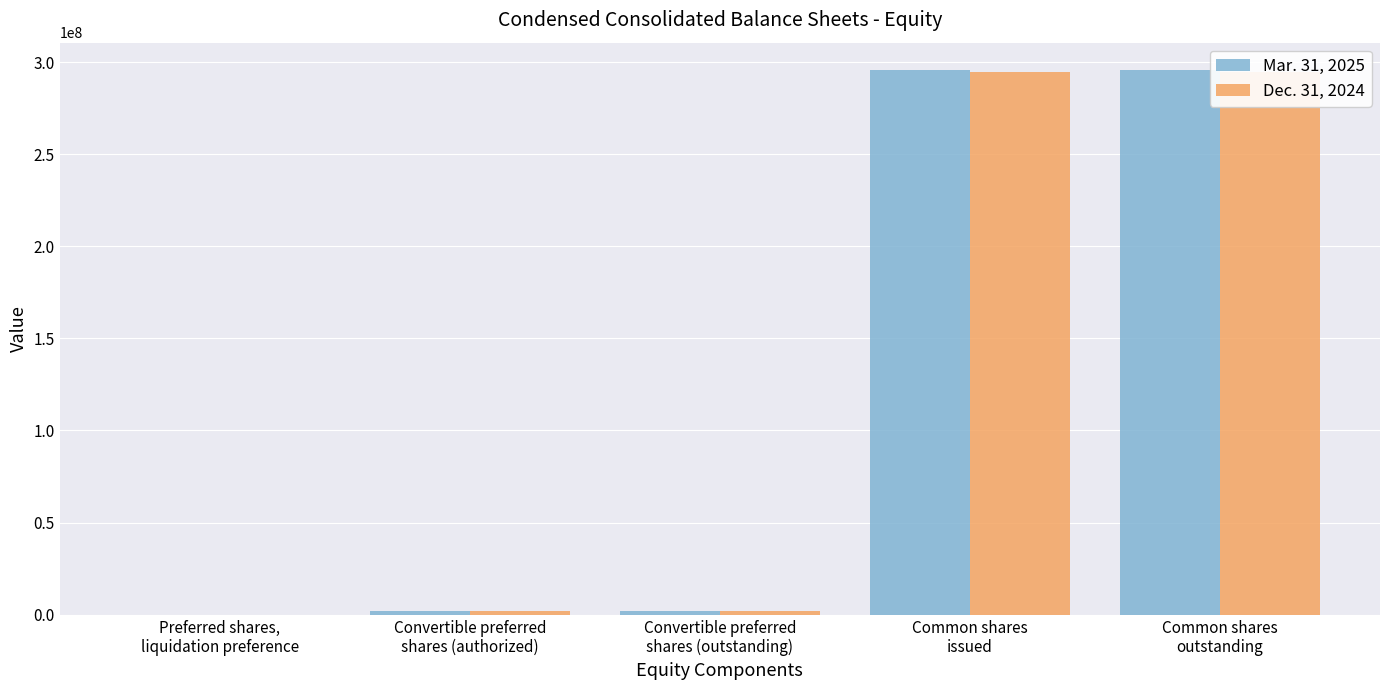

What is the sum of the Mar. 31, 2025 values at Convertible preferred
shares (authorized) and Convertible preferred
shares (outstanding)?

3870800